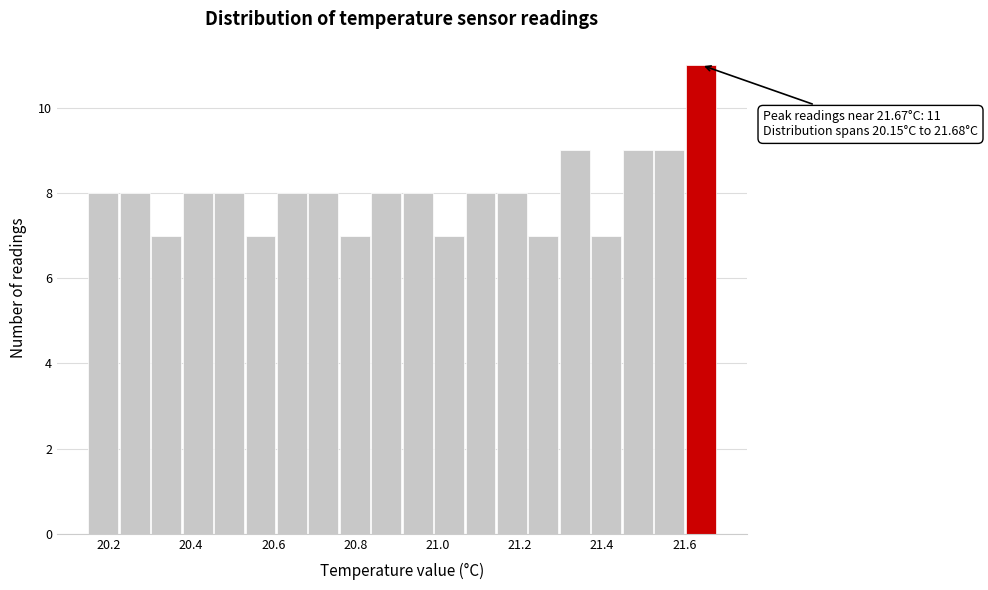

Read against the x-axis, roughly where is the centre of the tallest bar?

21.64